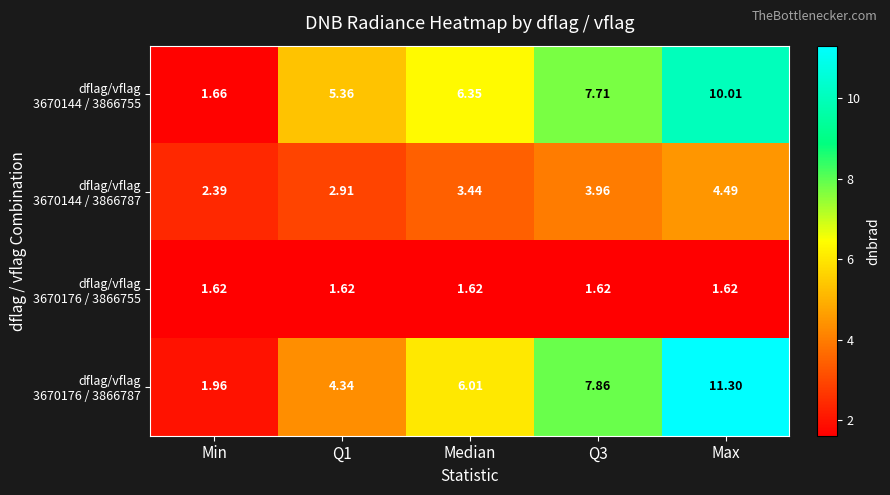

How many distinct data groups are displayed?

4